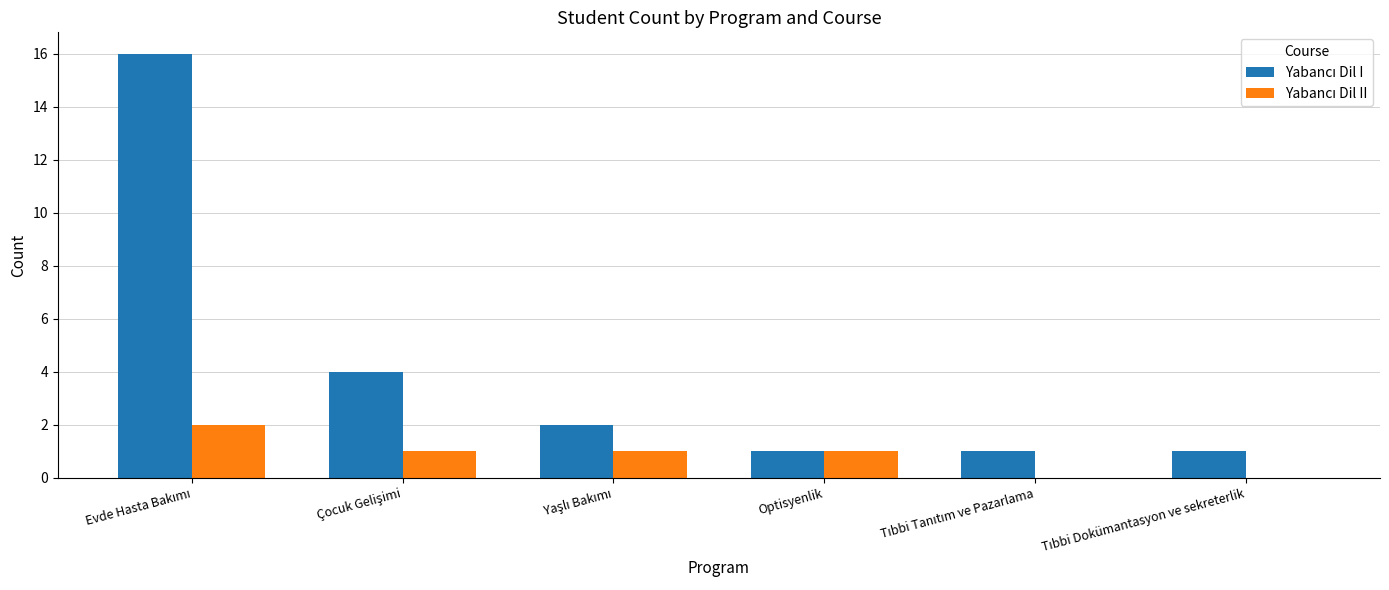

What is the maximum value shown in the chart?

16